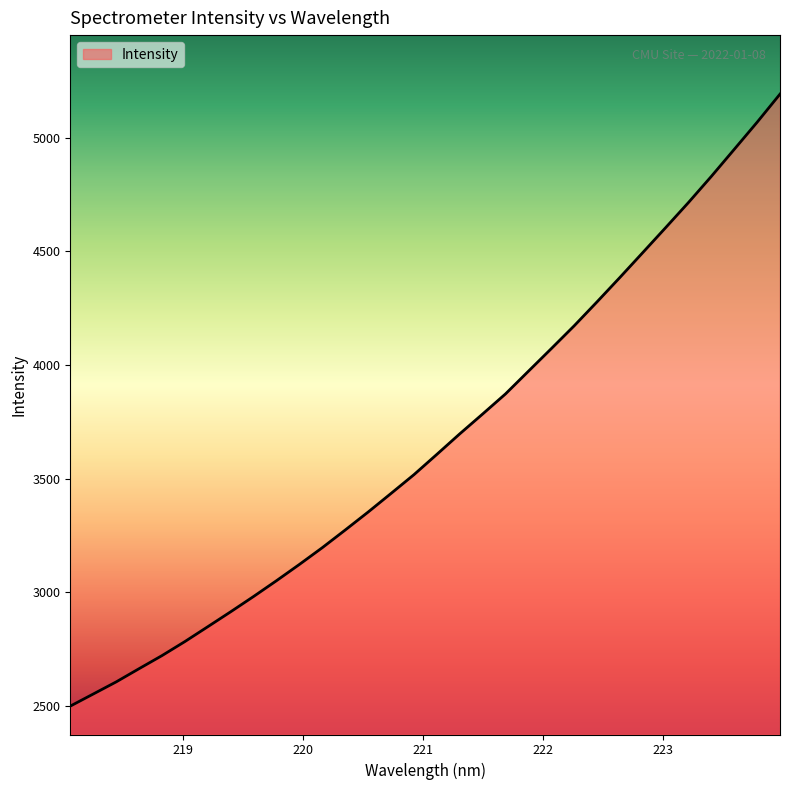

What is the maximum value shown in the chart?

5191.8